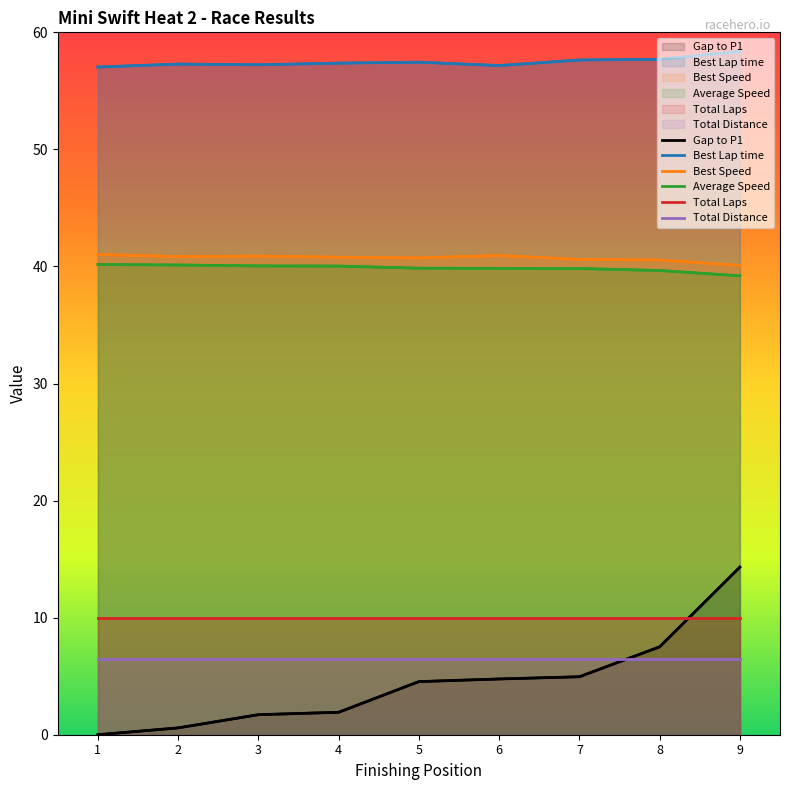

Which series has the largest total across all categories?

Best Lap time